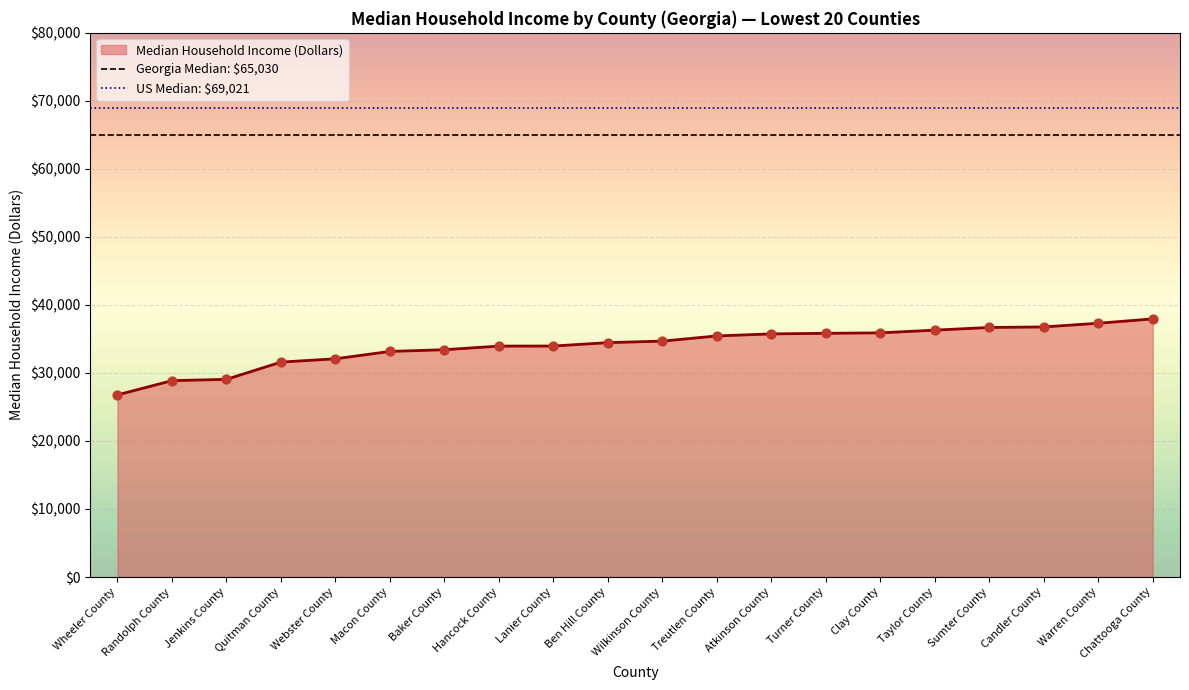

Which series has the largest total across all categories?

US Median: $69,021